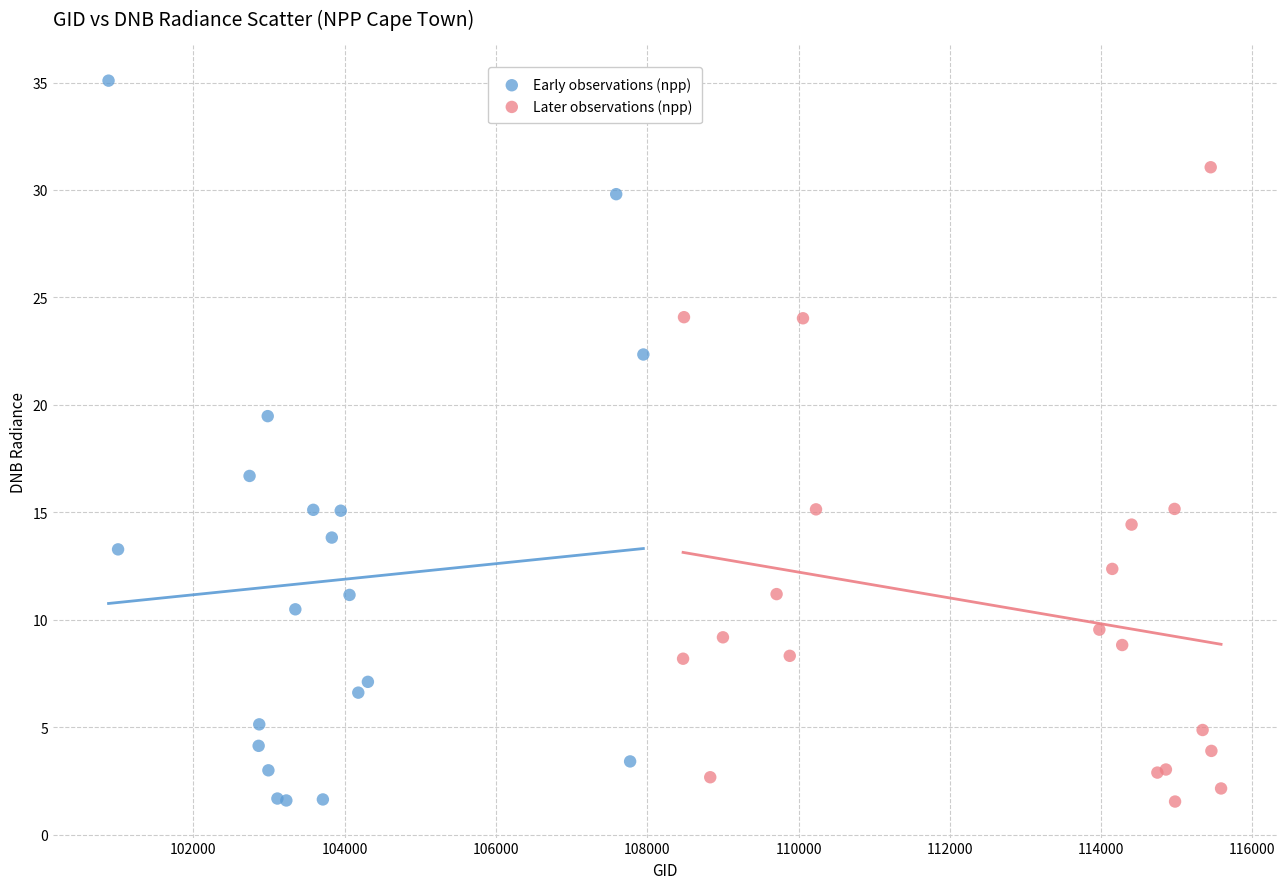

Which series has the largest Y range (max minus min)?

Early observations (npp)